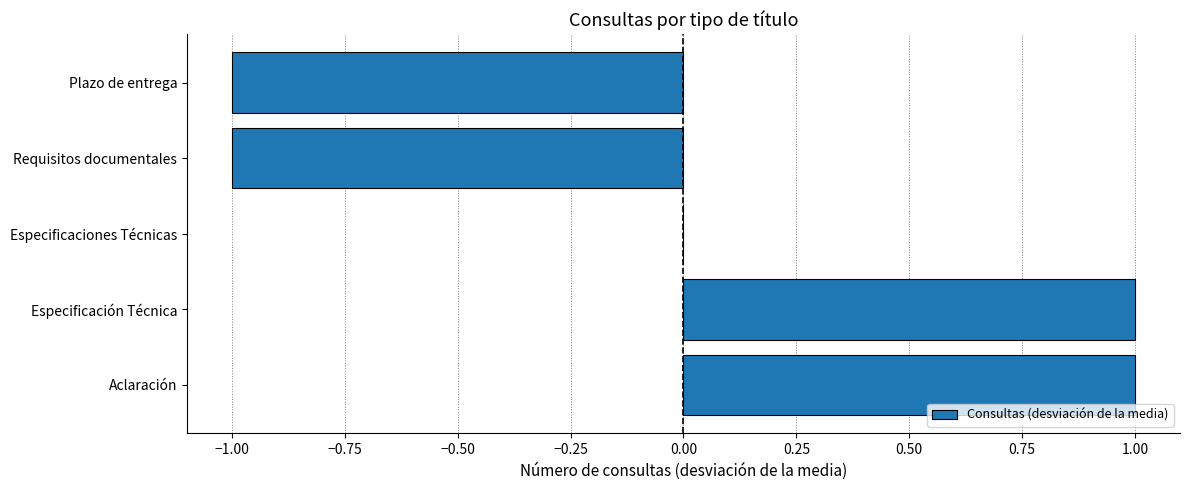

Between Requisitos documentales and Especificación Técnica, which is larger?

Especificación Técnica